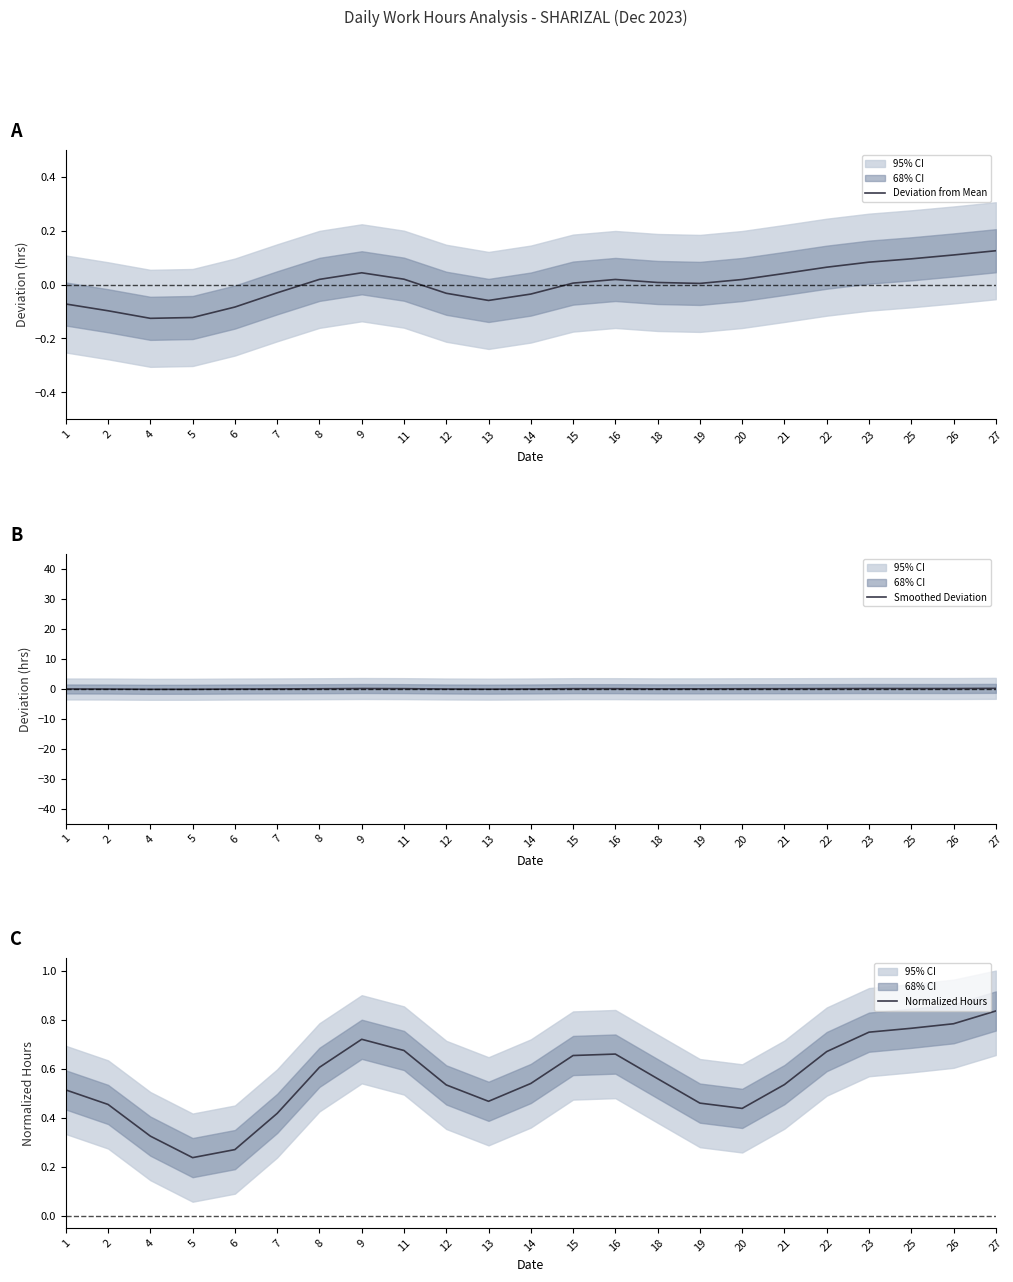

What is the difference between the second highest and minimum values in the Deviation from Mean series?

0.2